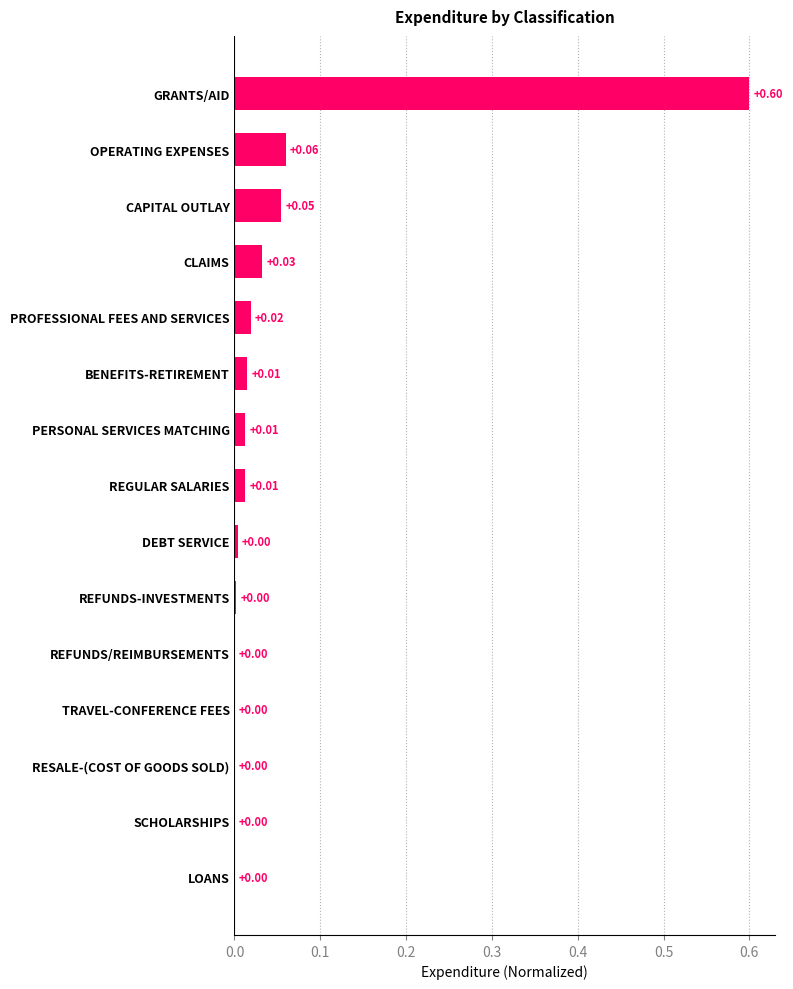

At which category does the chart reach its peak across all series?

GRANTS/AID